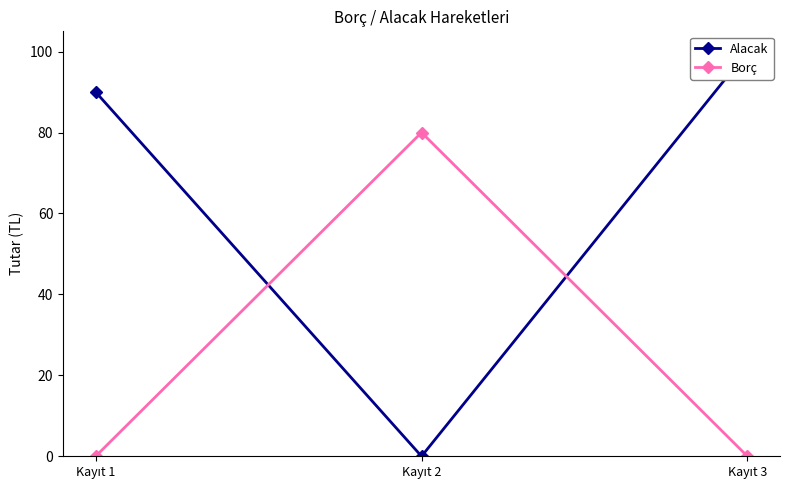

At which label does Alacak first exceed 90?

Kayıt 3